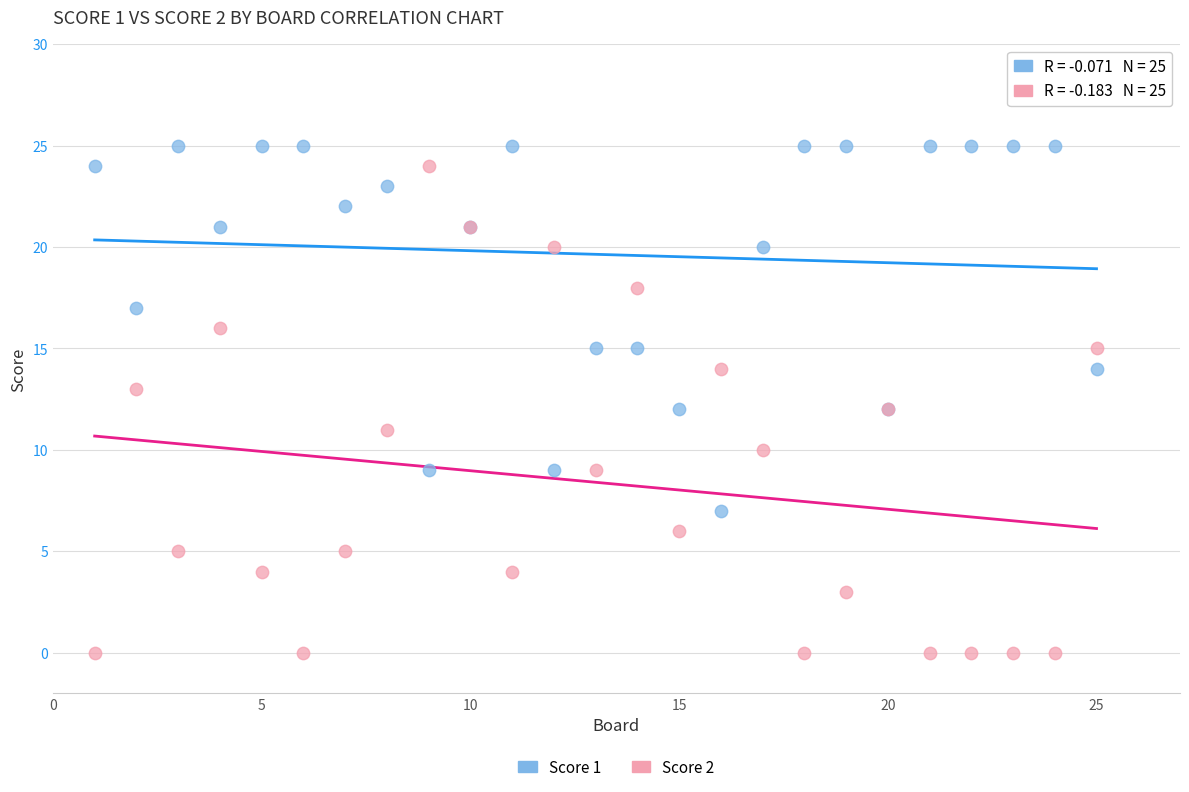

Which series has the widest spread of Y values?

Score 2